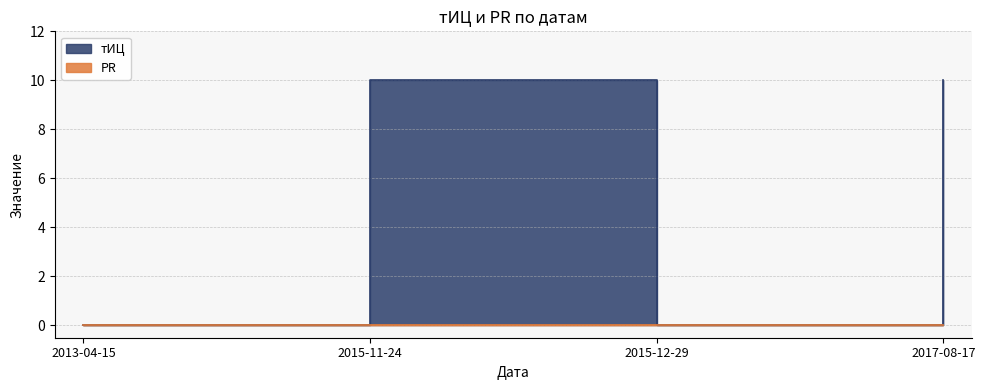

Is it true that the value at 2013-04-15 is 0?

True